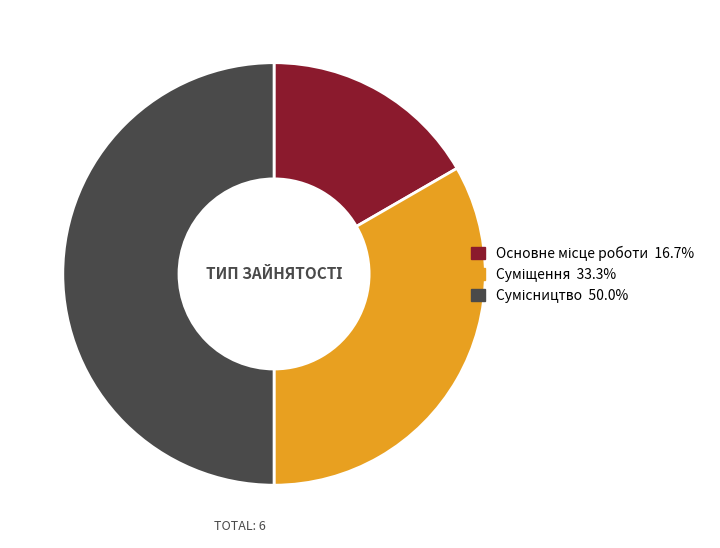

What percentage is NOT represented by Основне місце роботи?

83.3%